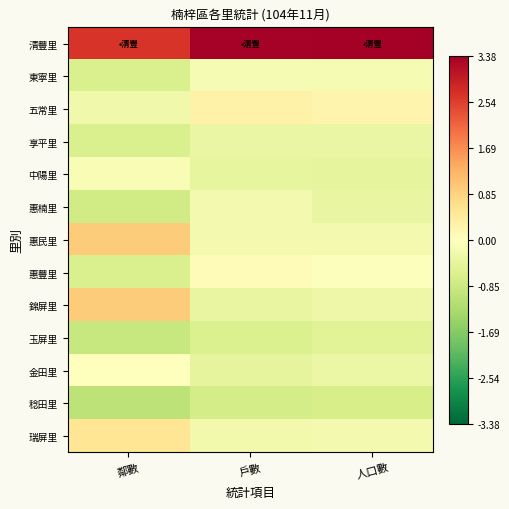

At 鄰數, list the series in order from largest to smallest.

清豐里, 惠民里, 錦屏里, 瑞屏里, 金田里, 中陽里, 五常里, 東寧里, 享平里, 惠豐里, 惠楠里, 玉屏里, 稔田里